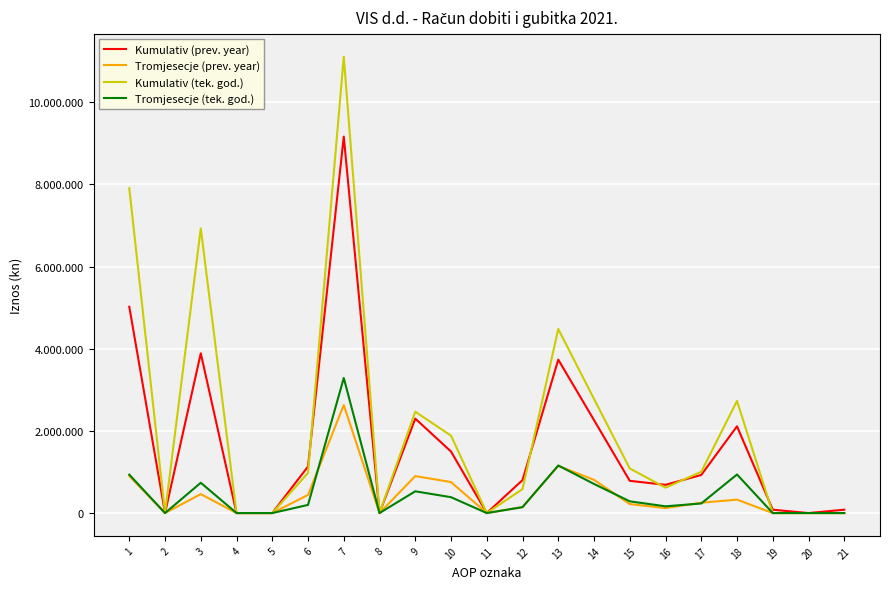

What is the approximate value of Kumulativ (prev. year) at 12, to the nearest 50?

802050